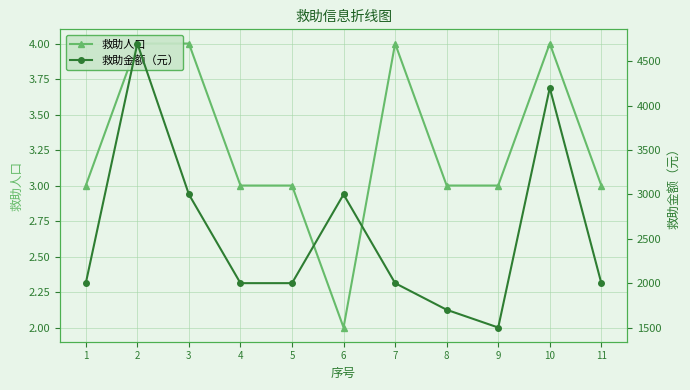

The value of 救助人口 at 10 is 6. True or false?

False